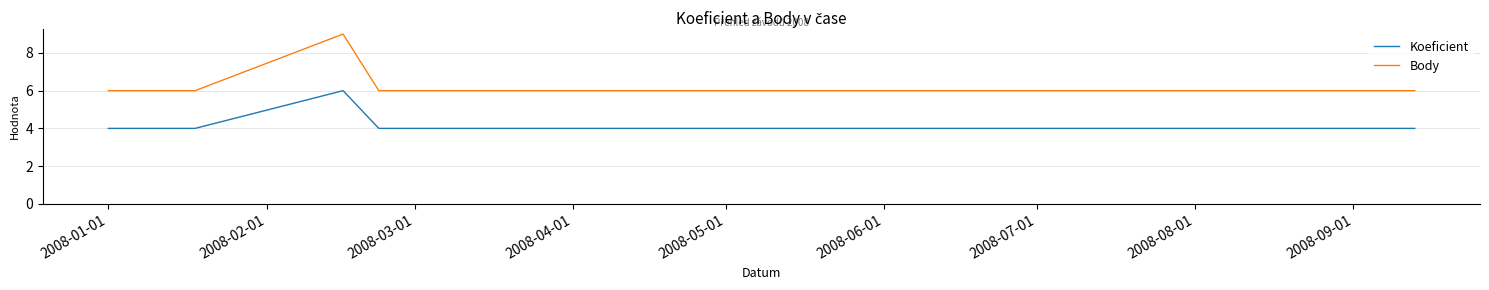

Which series has the largest total across all categories?

Body